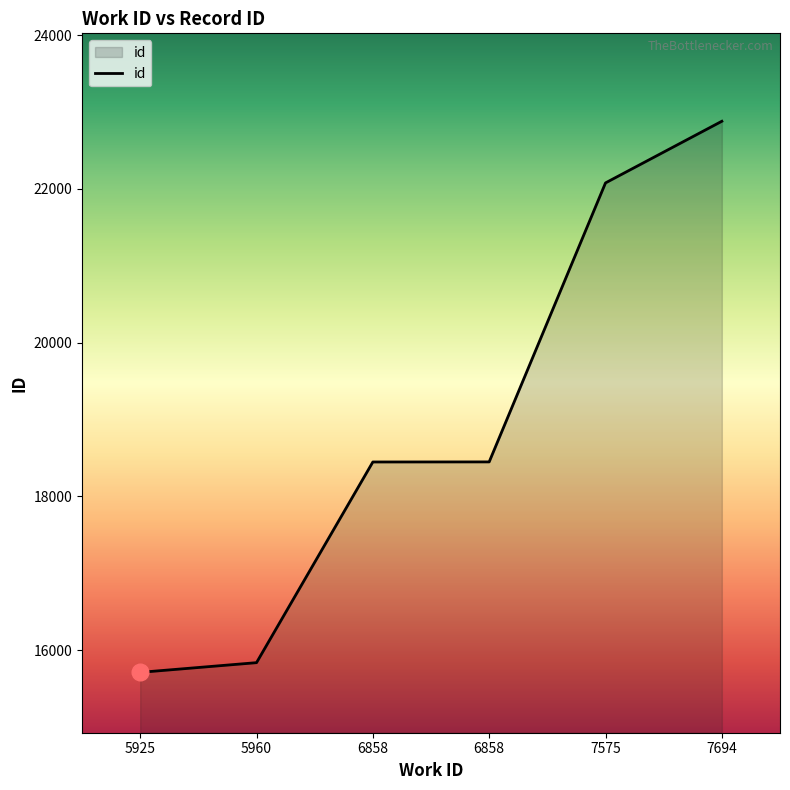

The chart shows a value of 22079 at 7575. True or false?

True